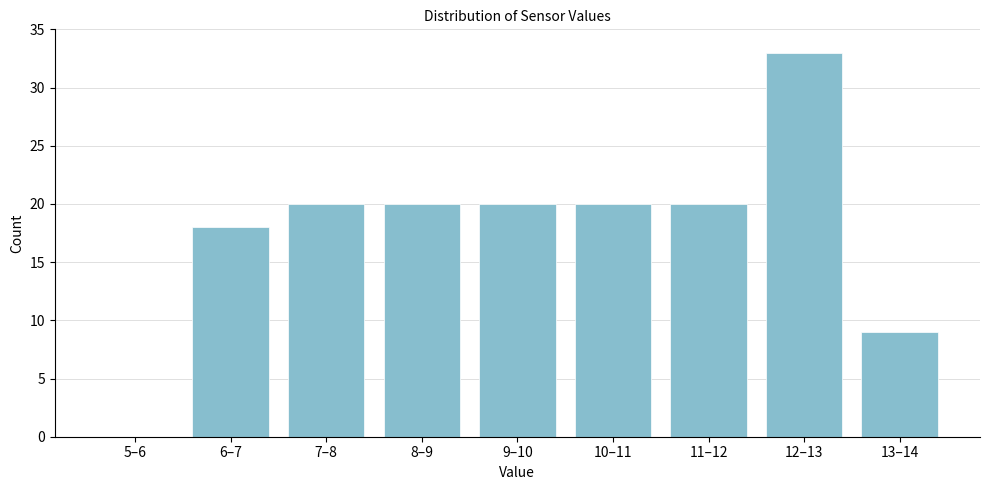

Reading left to right, transcribe all the data shown in this chart.

5–6=0	6–7=18	7–8=20	8–9=20	9–10=20	10–11=20	11–12=20	12–13=33	13–14=9